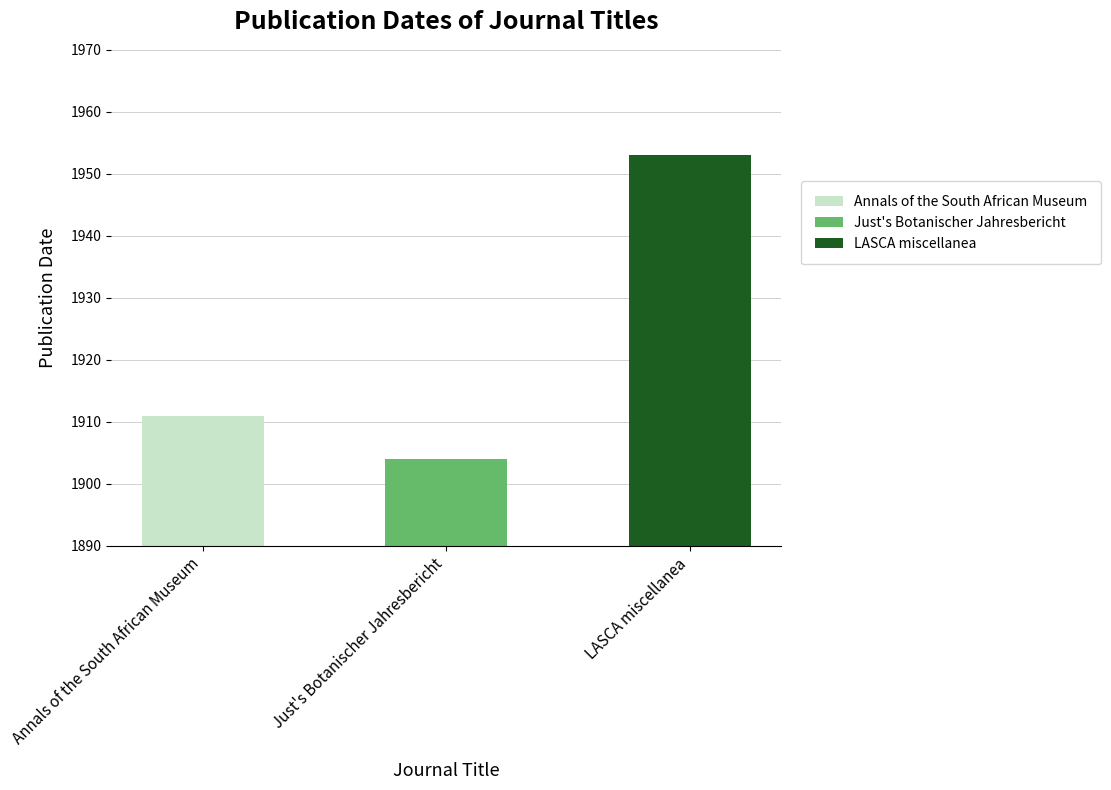

Which category has the lowest value across all series?

Just's Botanischer Jahresbericht